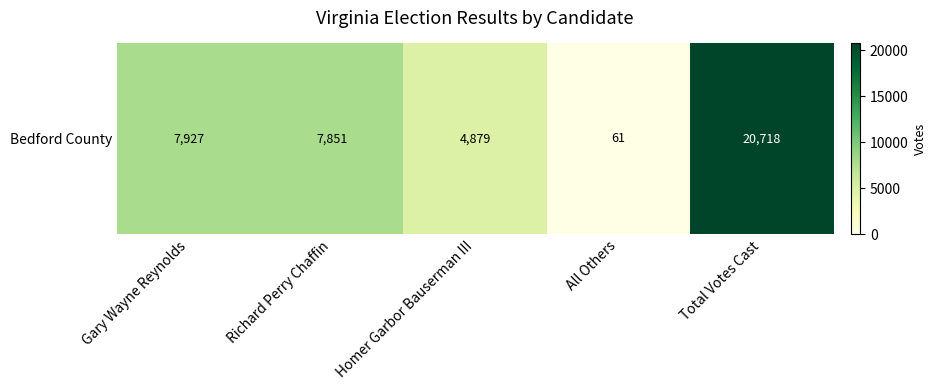

Count the number of categories in the chart.

5